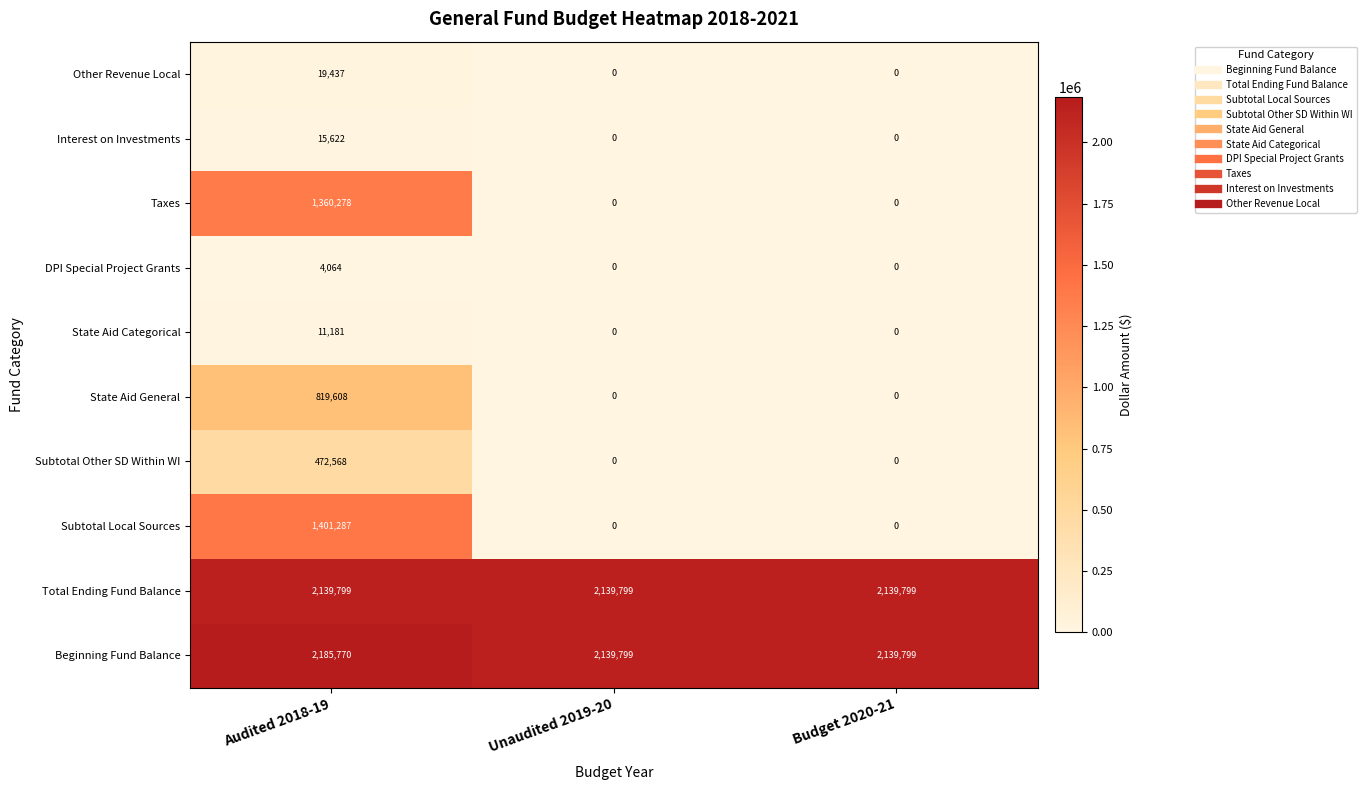

At which category does the chart reach its peak across all series?

Audited 2018-19